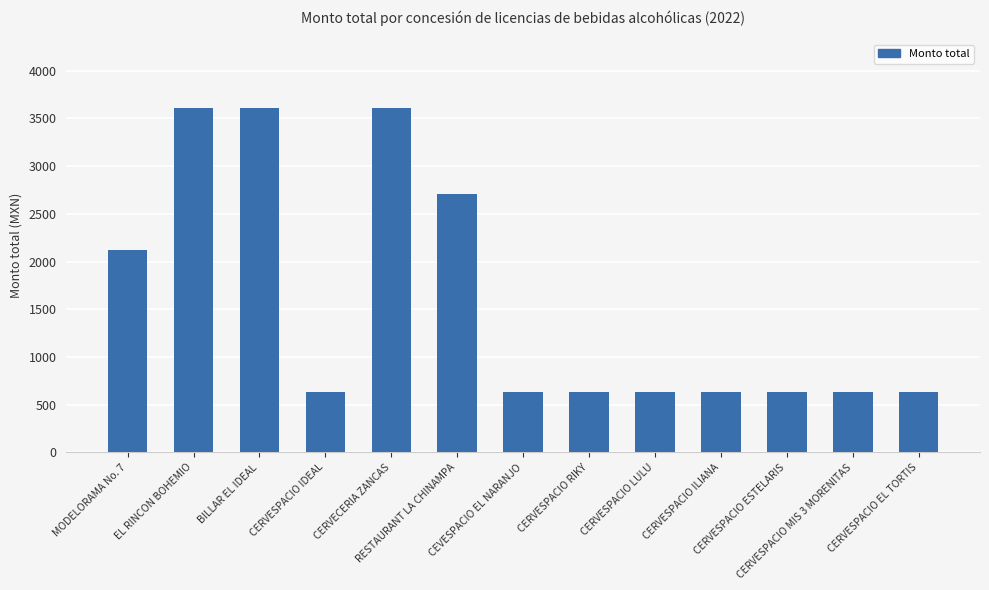

What is the sum of all values?

20740.7